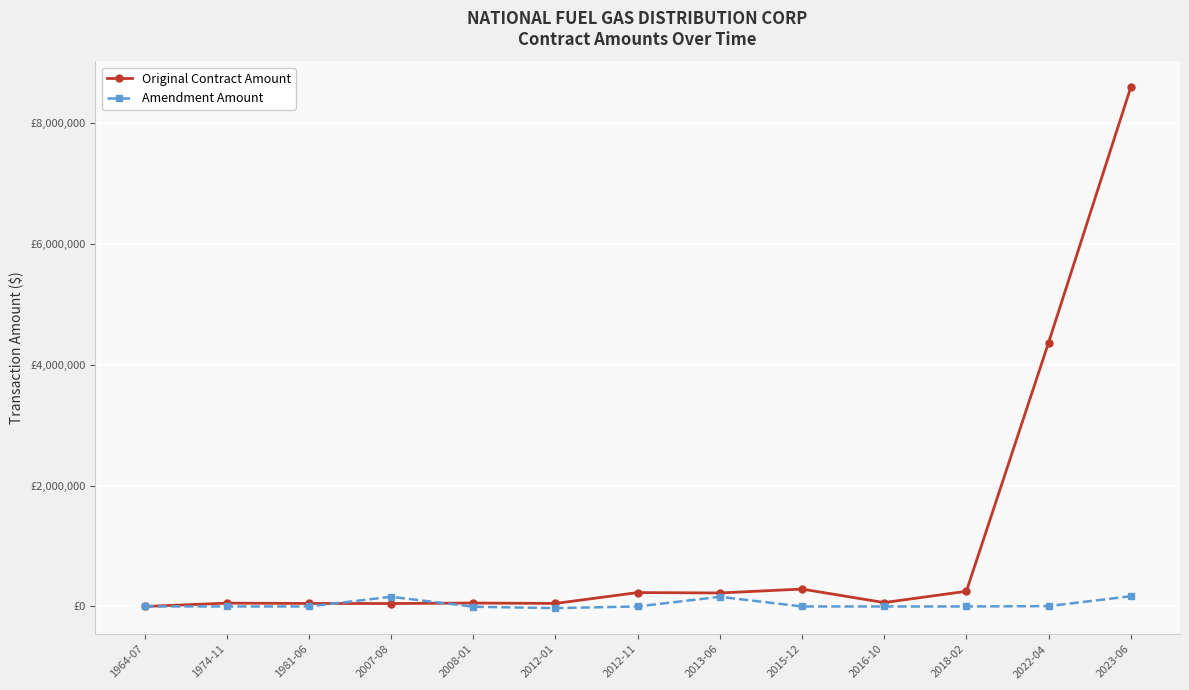

List the series in order of their peak value, lowest first.

Amendment Amount, Original Contract Amount